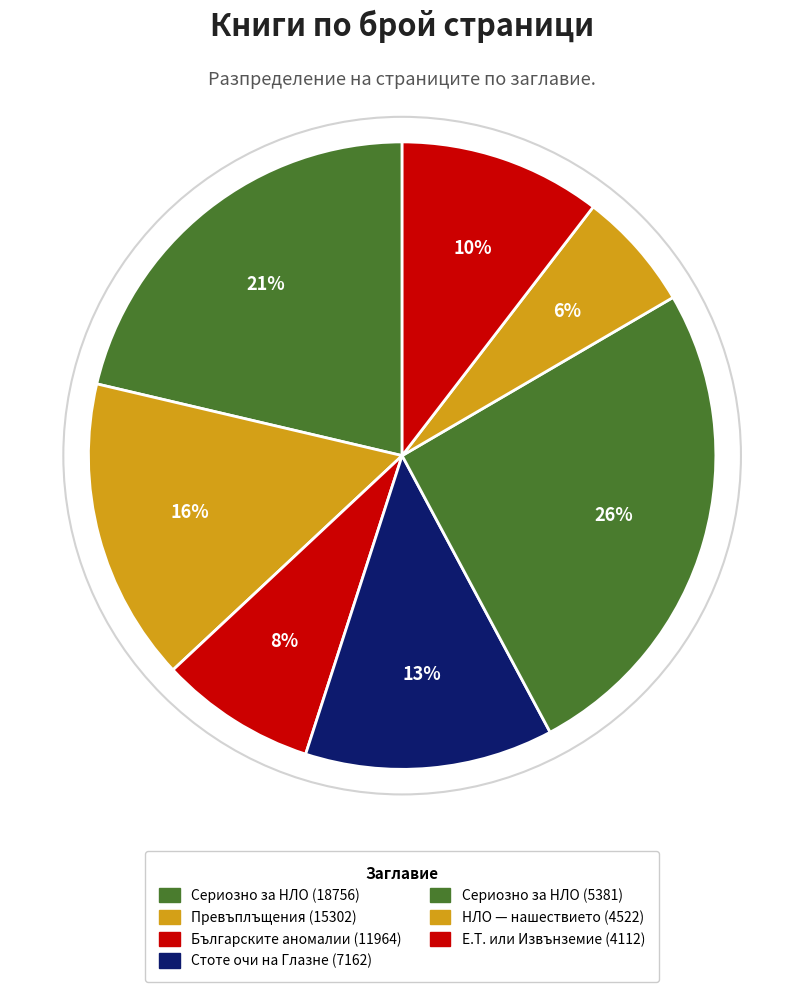

How many slices are in this pie chart?

7